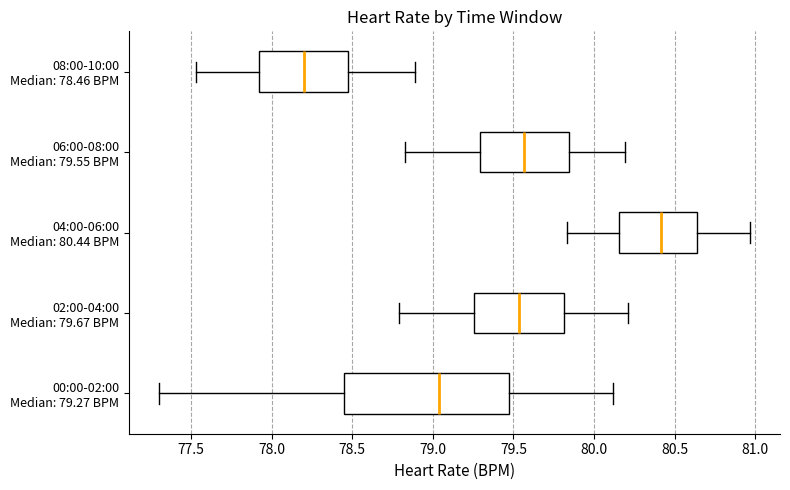

Reading bottom to top, transcribe this box plot: for each box, give where its median line is, the range the box spans, and where its two whiskers end, as read against the x-axis. The values are not printed on the chart, so give them approximately, as read against the axis.

00:00-02:00 Median: 79.27 BPM: median 79.05, box 78.45 to 79.50, whiskers 77.30 to 80.10
02:00-04:00 Median: 79.67 BPM: median 79.55, box 79.25 to 79.80, whiskers 78.80 to 80.20
04:00-06:00 Median: 80.44 BPM: median 80.40, box 80.15 to 80.65, whiskers 79.85 to 80.95
06:00-08:00 Median: 79.55 BPM: median 79.55, box 79.30 to 79.85, whiskers 78.85 to 80.20
08:00-10:00 Median: 78.46 BPM: median 78.20, box 77.90 to 78.50, whiskers 77.55 to 78.90